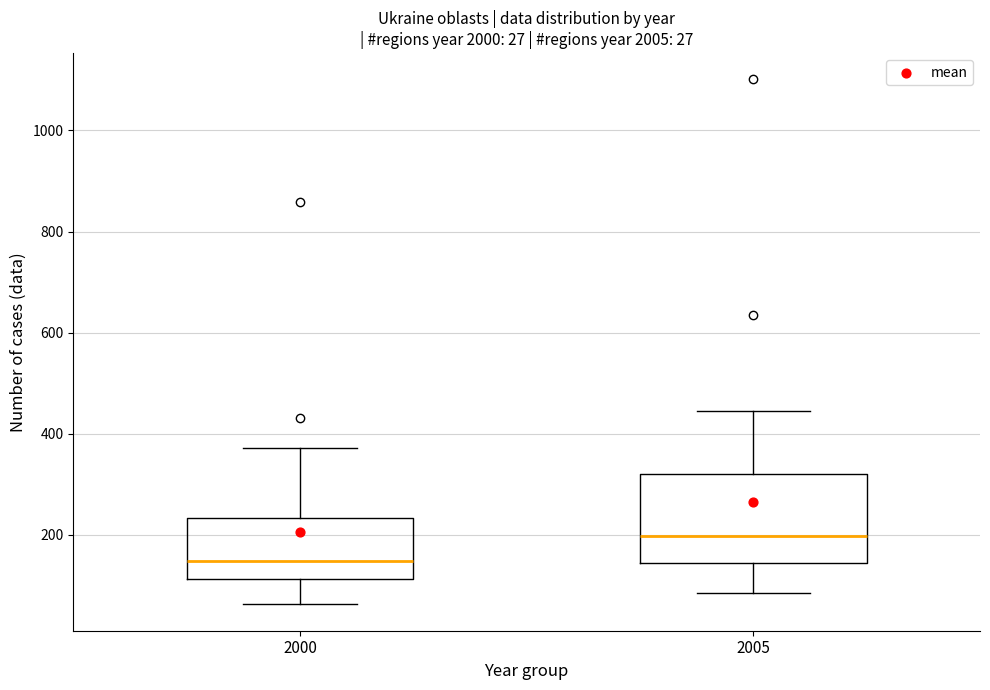

Which box has the lowest median line?

2000